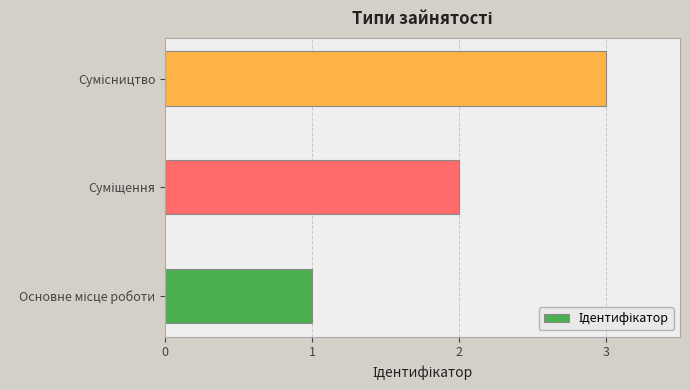

What is the greatest value displayed?

3